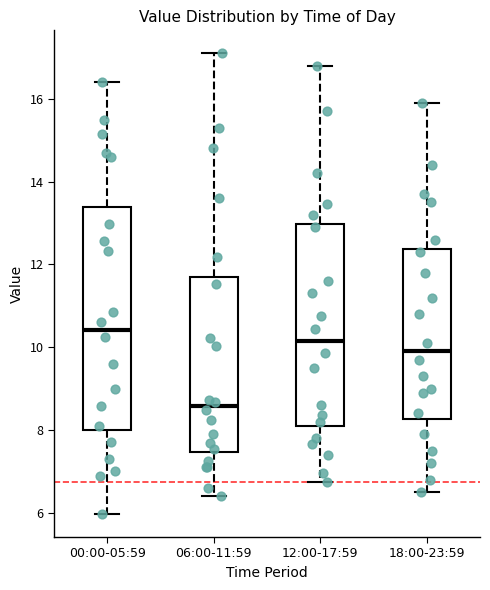

Reading left to right, transcribe this box plot: for each box, give where its median line is, the range the box spans, and where its two whiskers end, as read against the y-axis. The values are not printed on the chart, so give them approximately, as read against the axis.

00:00-05:59: median 10.4, box 8.0 to 13.4, whiskers 6.0 to 16.4
06:00-11:59: median 8.6, box 7.4 to 11.6, whiskers 6.4 to 17.2
12:00-17:59: median 10.2, box 8.2 to 13.0, whiskers 6.8 to 16.8
18:00-23:59: median 10.0, box 8.2 to 12.4, whiskers 6.6 to 16.0